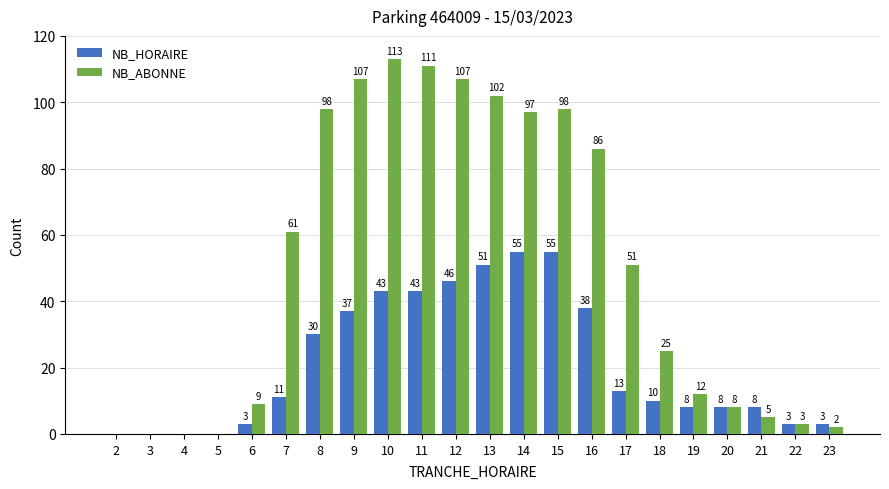

Reading left to right, transcribe all the data shown in this chart.

NB_HORAIRE: 2=0	3=0	4=0	5=0	6=3	7=11	8=30	9=37	10=43	11=43	12=46	13=51	14=55	15=55	16=38	17=13	18=10	19=8	20=8	21=8	22=3	23=3
NB_ABONNE: 2=0	3=0	4=0	5=0	6=9	7=61	8=98	9=107	10=113	11=111	12=107	13=102	14=97	15=98	16=86	17=51	18=25	19=12	20=8	21=5	22=3	23=2